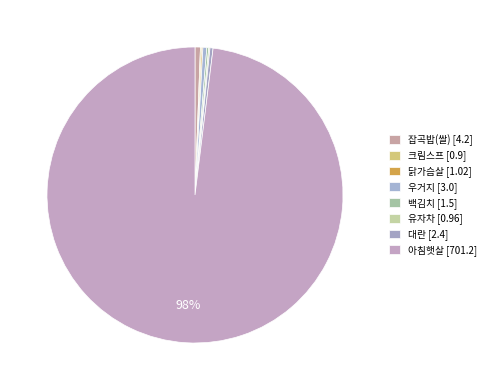

Which has a higher value, 잡곡밥(쌀) or 크림스프?

잡곡밥(쌀)